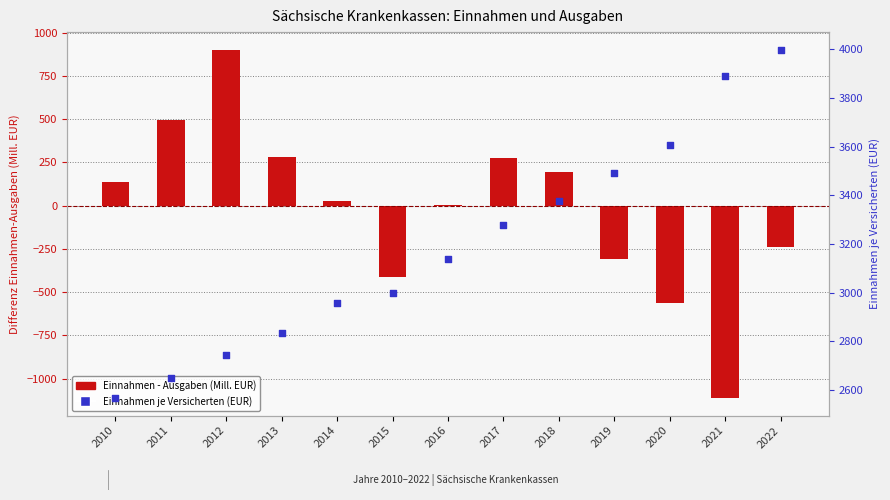

Which series contains the highest Y value?

Einnahmen je Versicherten (EUR)